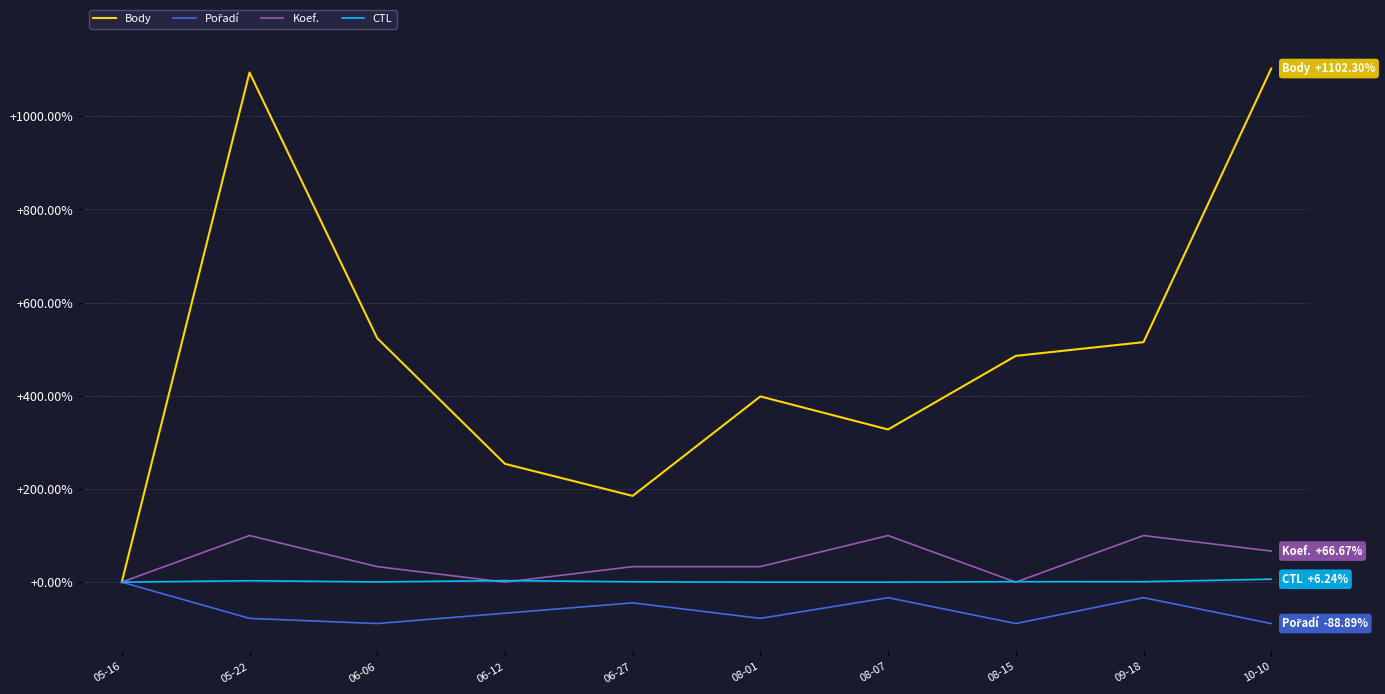

At which category is the sum across all series the highest?

05-22